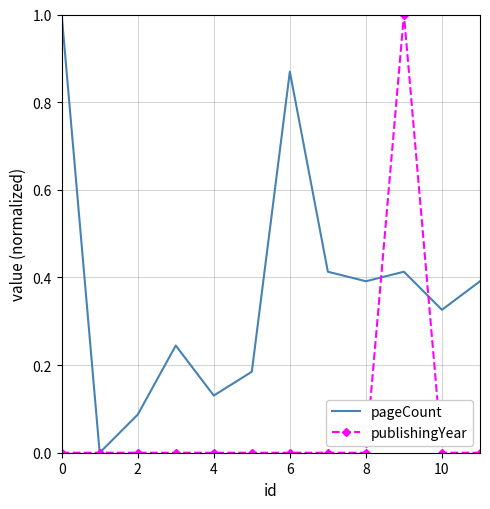

What is the greatest value displayed?

1.0